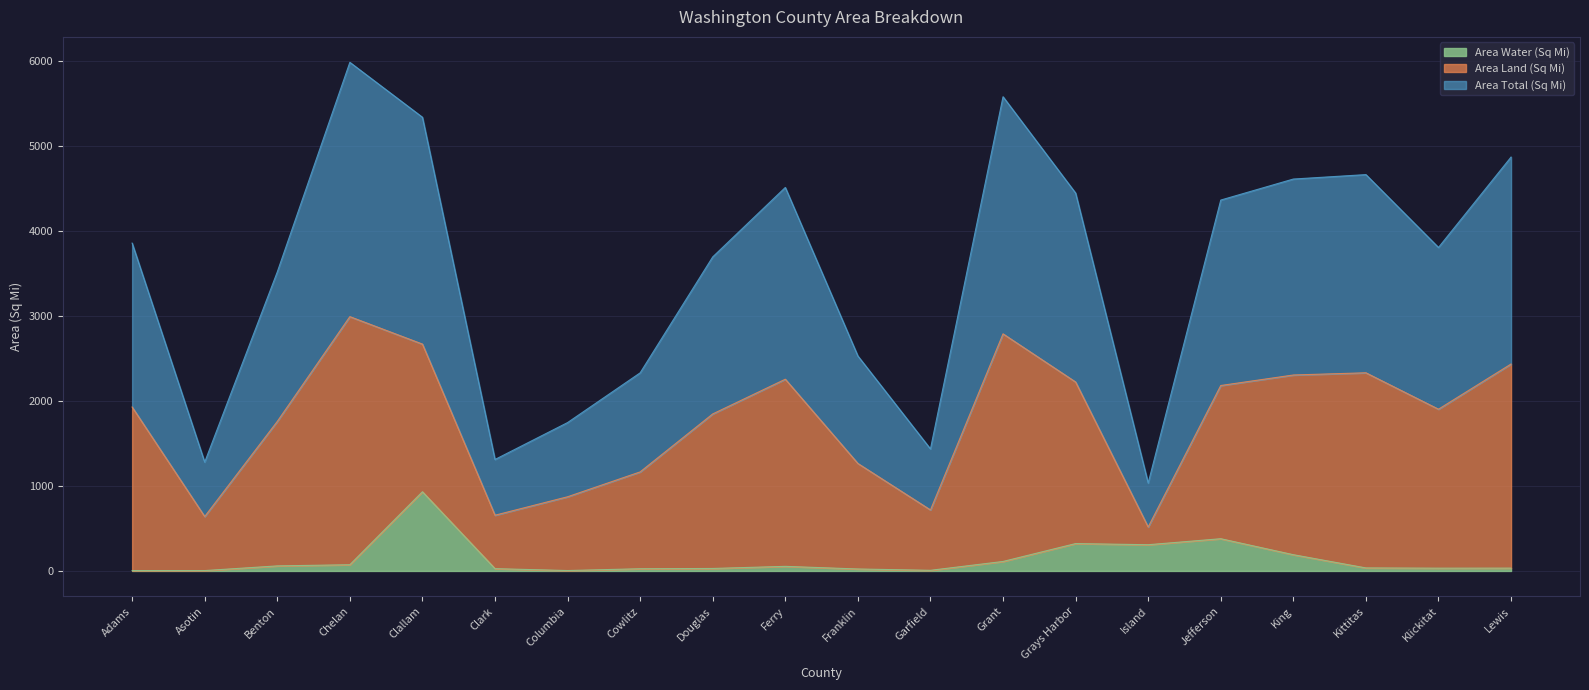

What is the maximum value for Area Water (Sq Mi)?

932.3